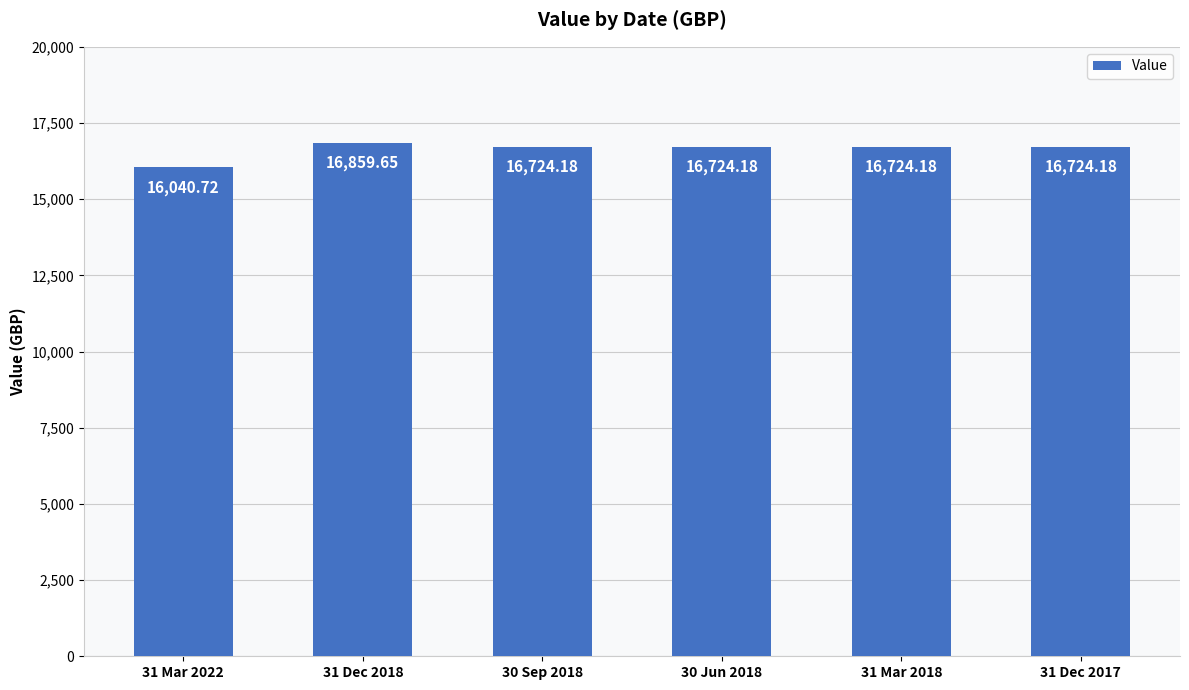

What is the average value?

16632.8